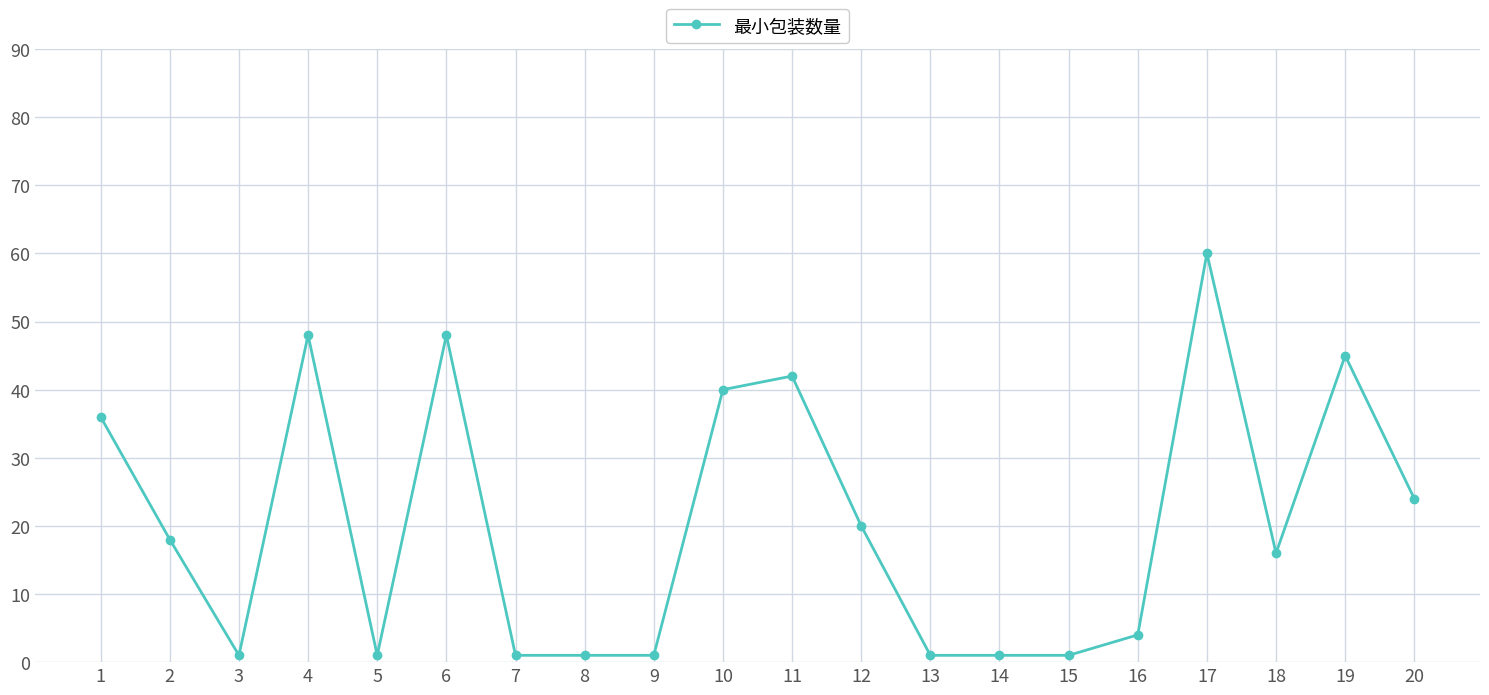

Reading left to right, transcribe all the data shown in this chart.

1=36	2=18	3=1	4=48	5=1	6=48	7=1	8=1	9=1	10=40	11=42	12=20	13=1	14=1	15=1	16=4	17=60	18=16	19=45	20=24